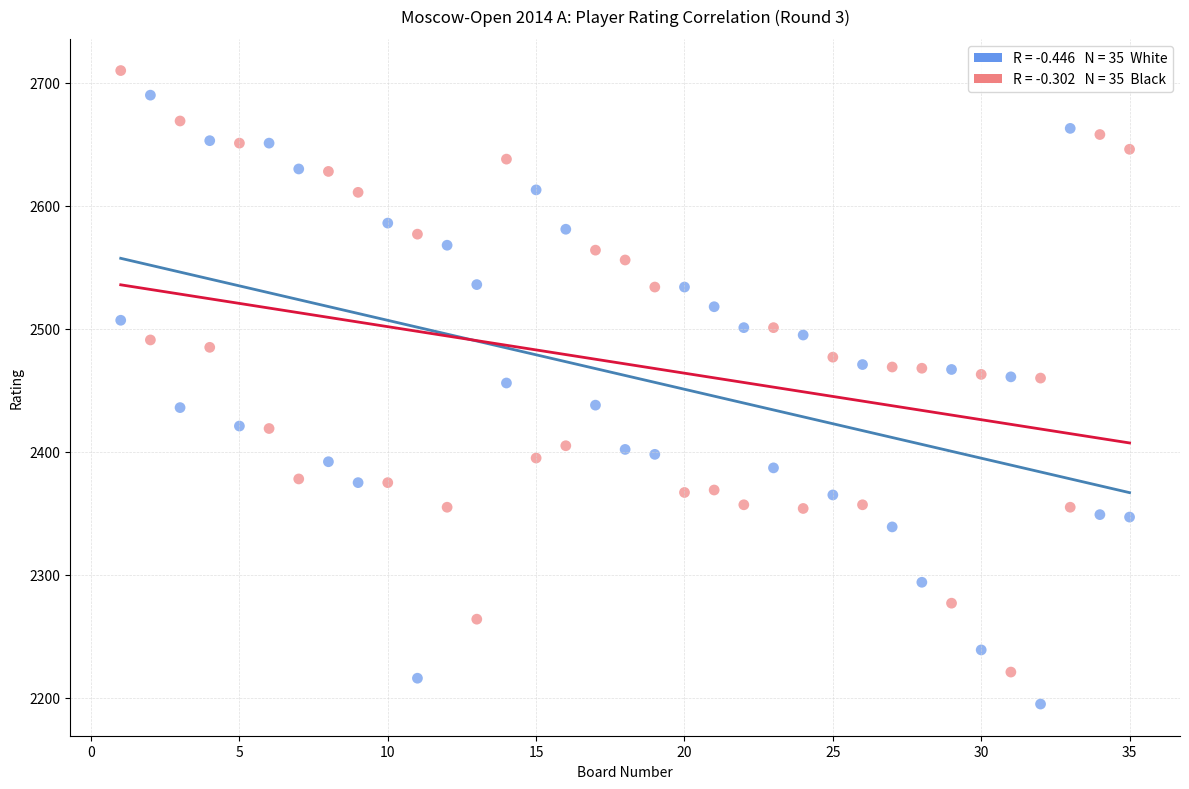

Across all data points, what is the range of X values (max minus min)?

34